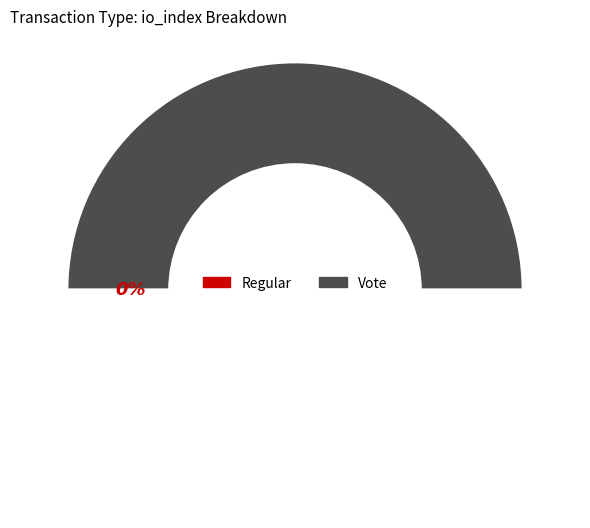

How many segments does this pie chart have?

2